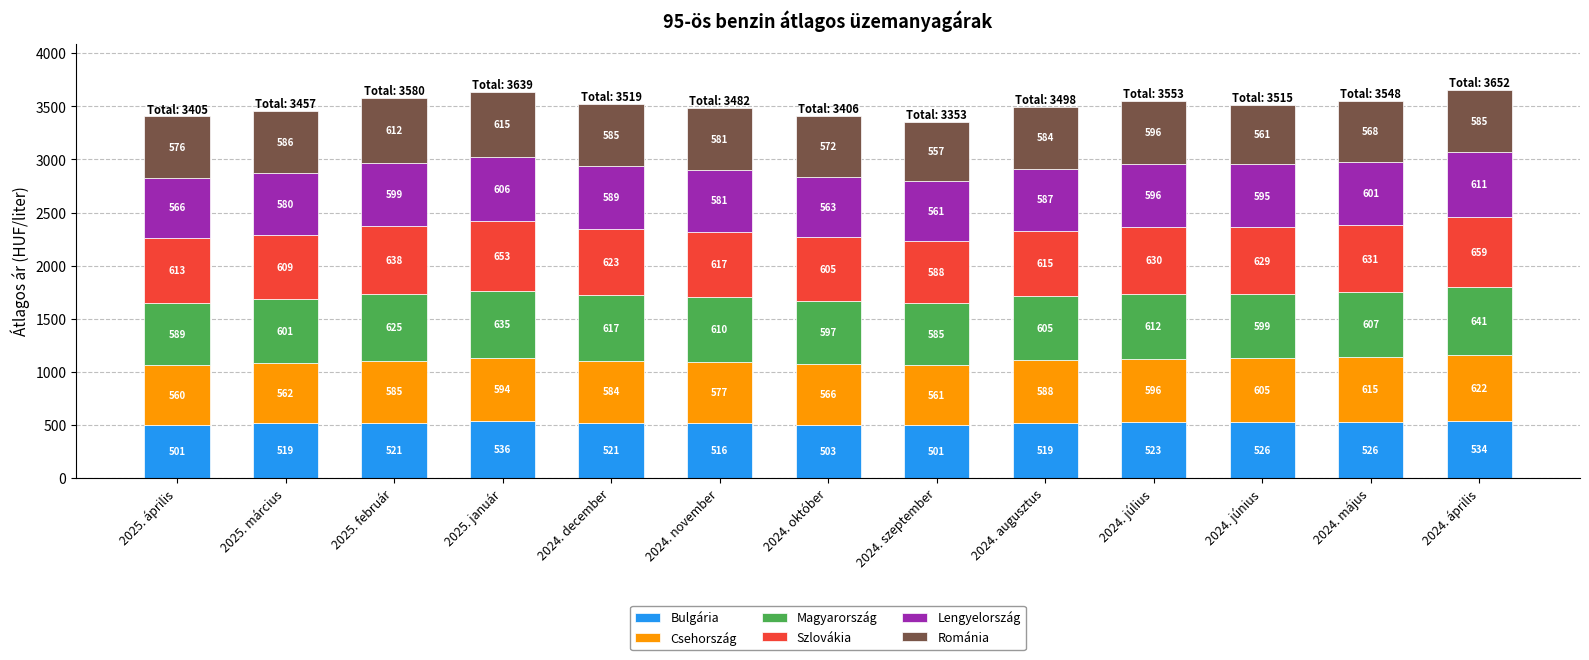

What is the total value across all series at 2025. január?

3639